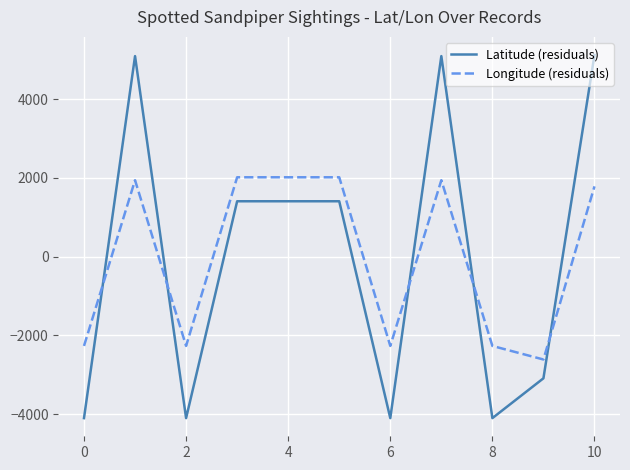

Which series has the largest range (max minus min)?

Latitude (residuals)